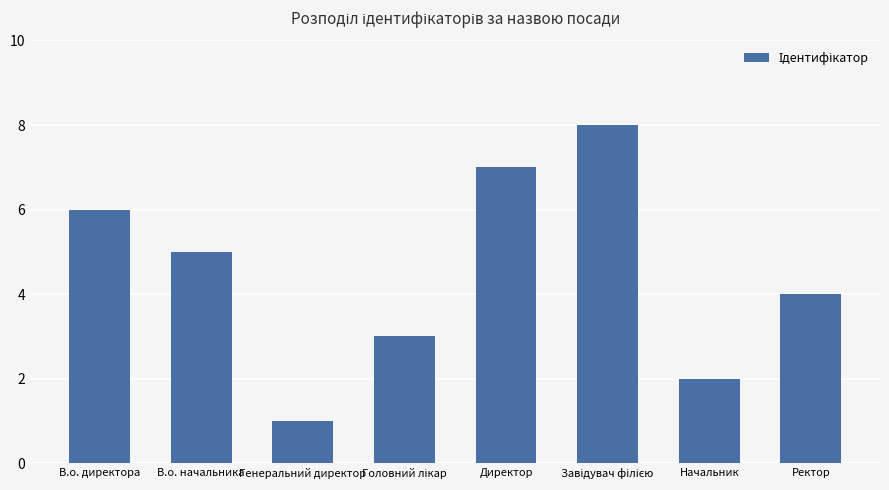

Reading right to left, extract all data points from this chart.

4	2	8	7	3	1	5	6